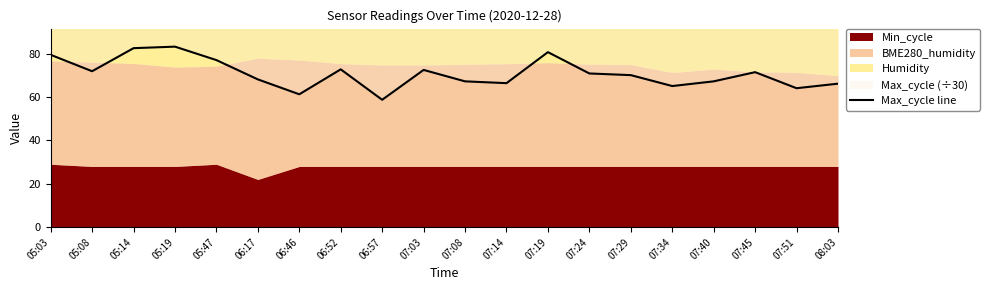

Rank the categories by value from lowest to highest.

06:57, 06:46, 07:51, 07:34, 08:03, 07:14, 07:08, 07:40, 06:17, 07:29, 07:24, 07:45, 05:08, 07:03, 06:52, 05:47, 05:03, 07:19, 05:14, 05:19